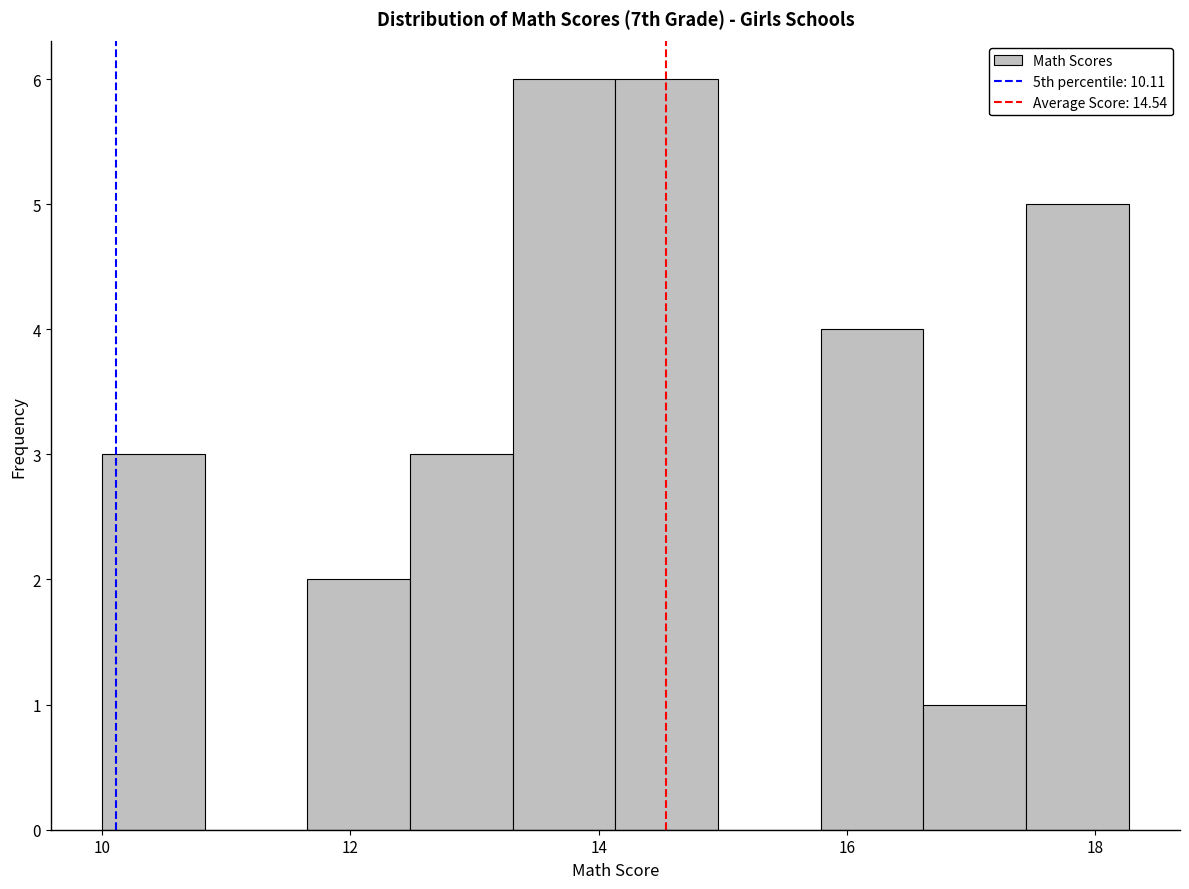

Reading left to right, list every bar in this chart as the range it spans on the x-axis followed by its height. Neither the bar edges nor the heights are printed on the chart, so give them approximately, as read against the axes.

10.0 to 10.8: 3
10.8 to 11.6: 0
11.6 to 12.4: 2
12.4 to 13.4: 3
13.4 to 14.2: 6
14.2 to 15.0: 6
15.0 to 15.8: 0
15.8 to 16.6: 4
16.6 to 17.4: 1
17.4 to 18.2: 5